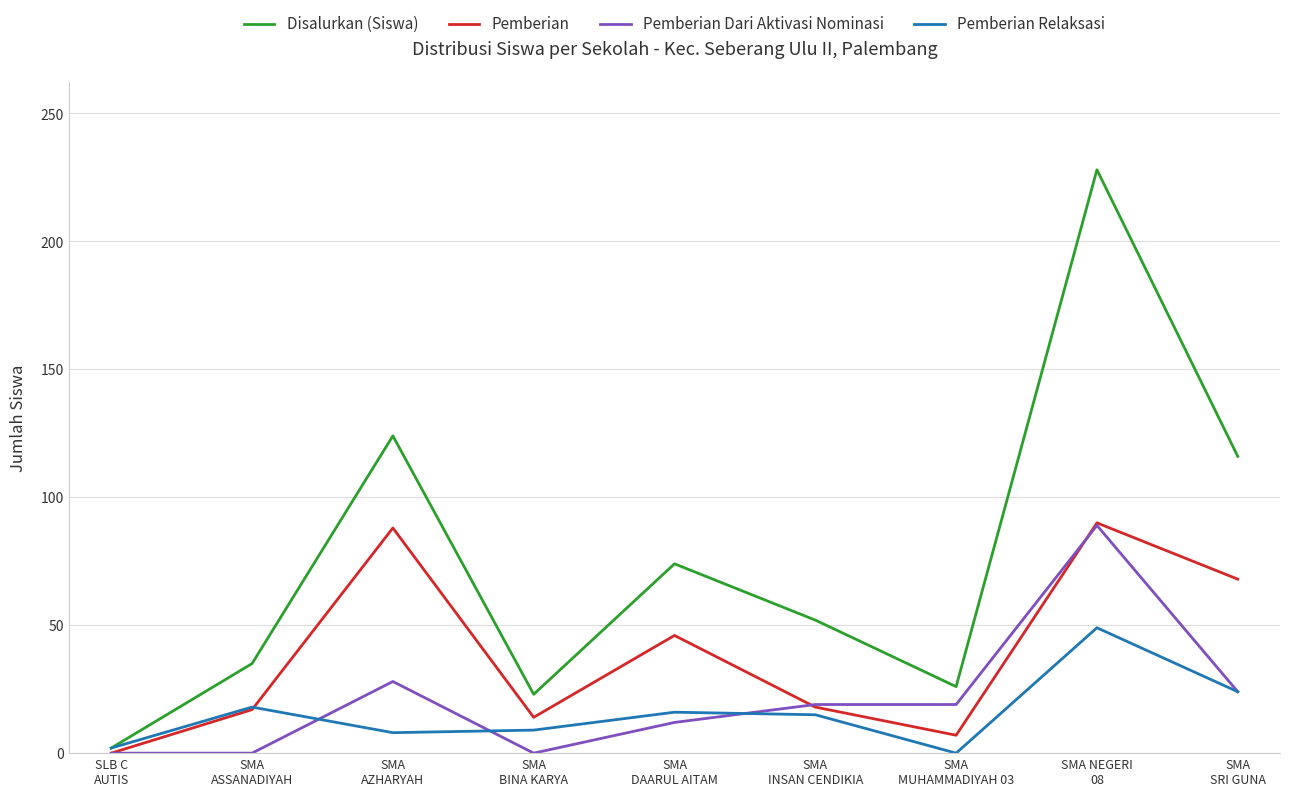

The Disalurkan (Siswa) series shows 74 at SMA
DAARUL AITAM. True or false?

True